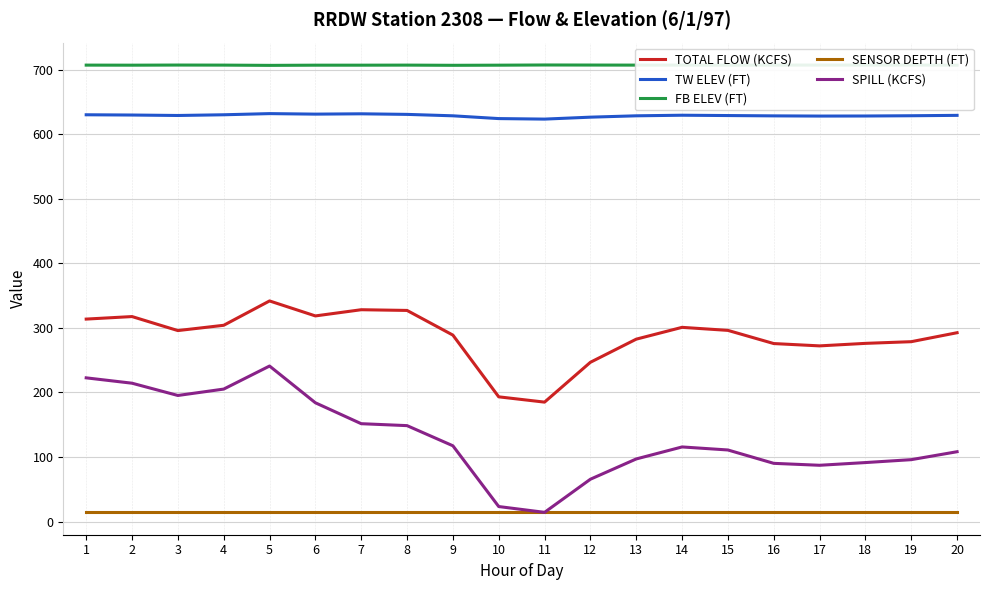

Does the chart display data point markers on the line(s)?

No